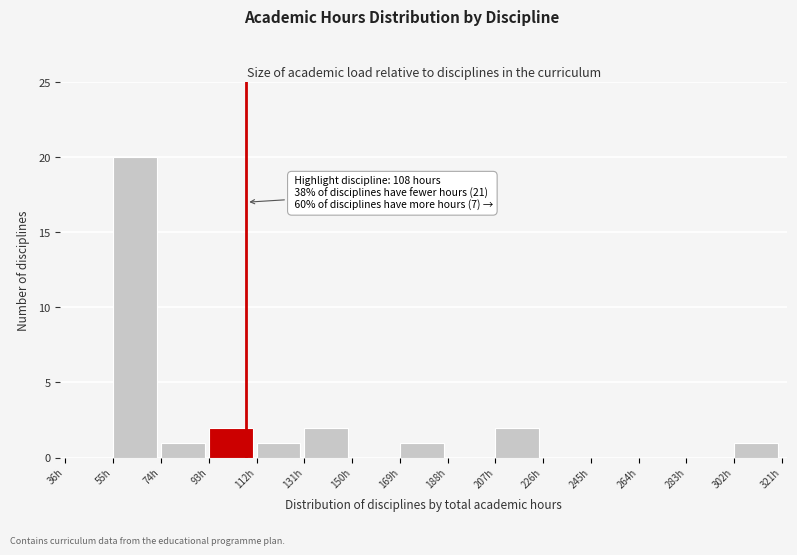

Which range on the x-axis has the tallest bar?

55 to 74